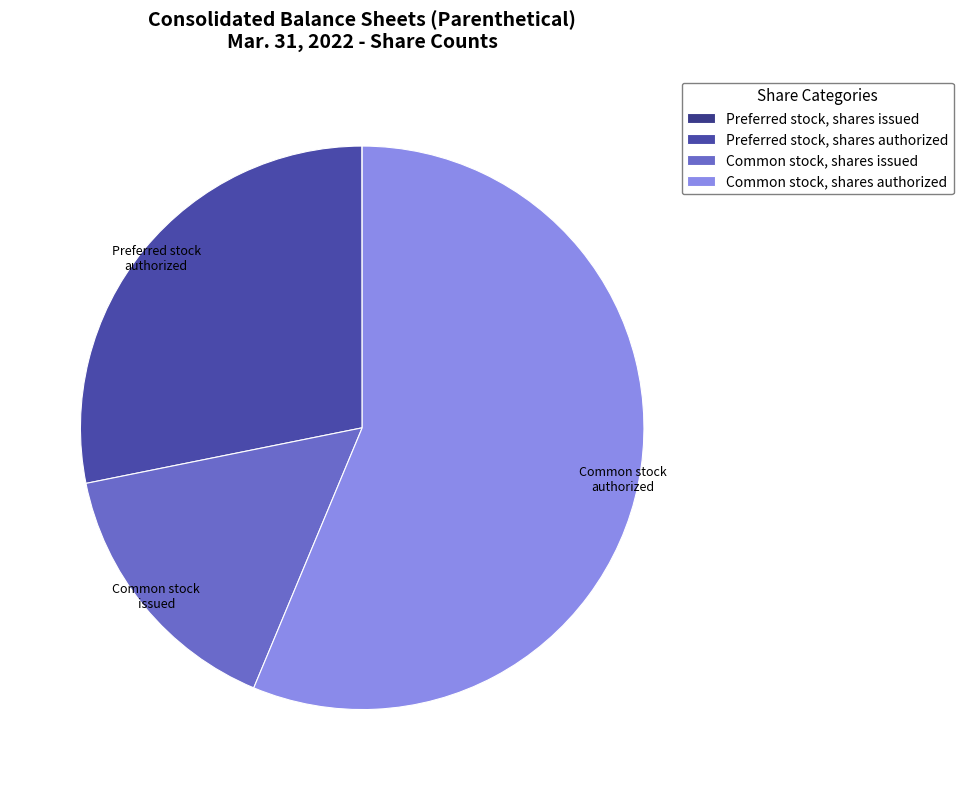

Rank the categories by value from highest to lowest.

Common stock, shares authorized, Preferred stock, shares authorized, Common stock, shares issued, Preferred stock, shares issued